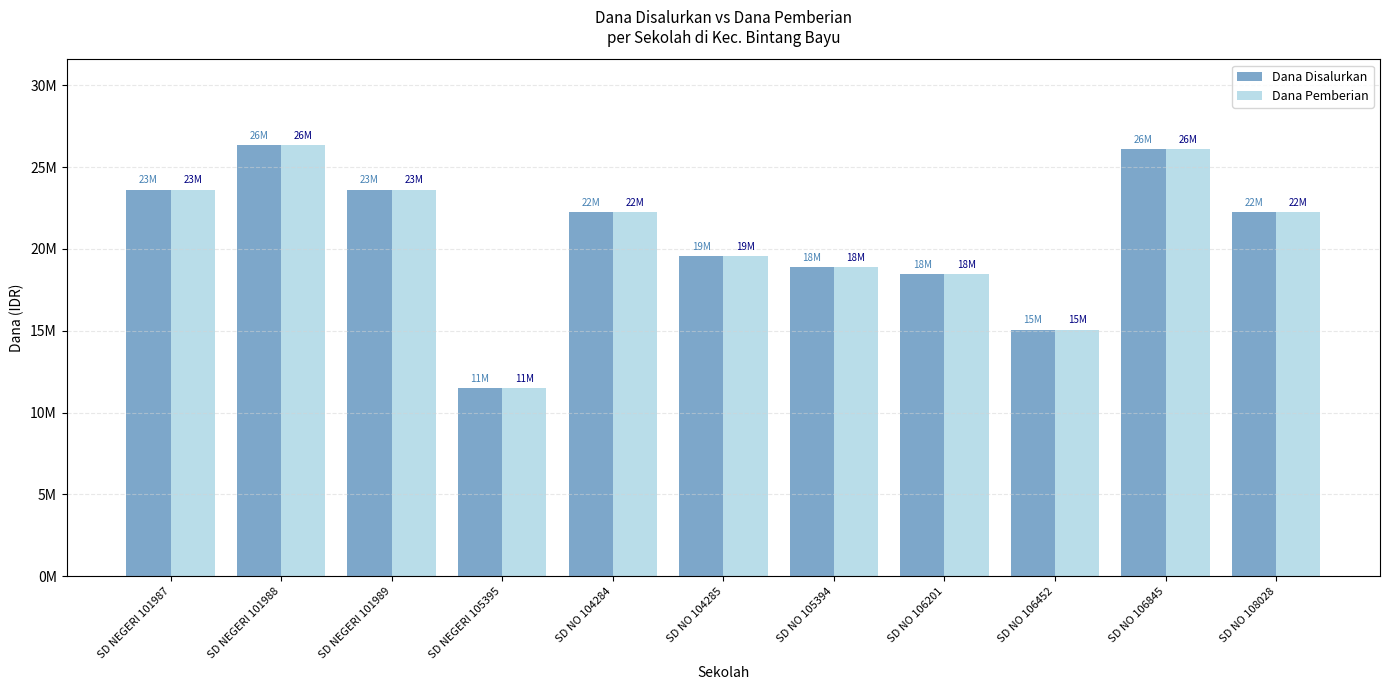

What is the difference between the Dana Disalurkan values at SD NO 104284 and SD NO 105394?

3375000